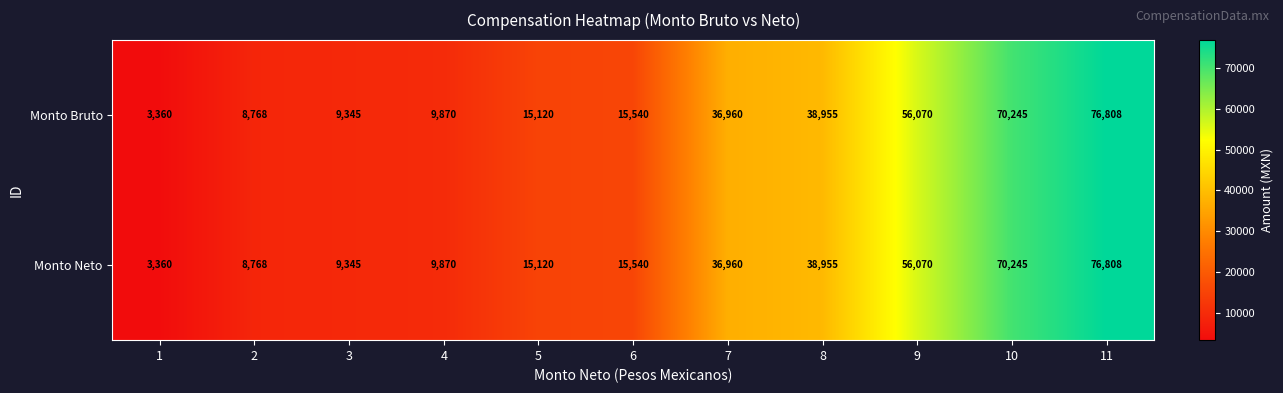

List the labels in order of Monto Neto value, smallest first.

1, 2, 3, 4, 5, 6, 7, 8, 9, 10, 11